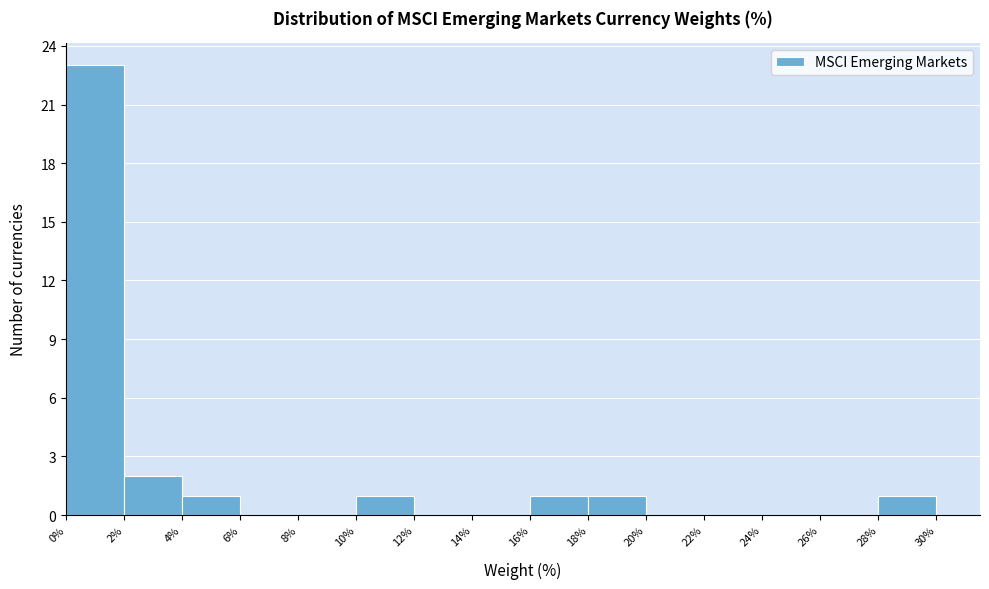

Reading left to right, transcribe this chart: for each bar, give the range it covers on the x-axis and its height. The values are not printed on the chart, so give them approximately, as read against the axis.

0% to 2%: 23
2% to 4%: 2
4% to 6%: 1
6% to 8%: 0
8% to 10%: 0
10% to 12%: 1
12% to 14%: 0
14% to 16%: 0
16% to 18%: 1
18% to 20%: 1
20% to 22%: 0
22% to 24%: 0
24% to 26%: 0
26% to 28%: 0
28% to 30%: 1